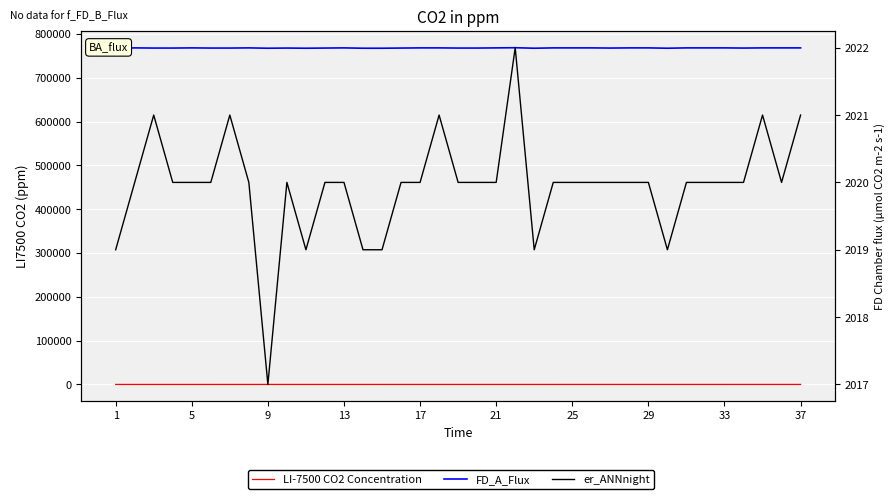

True or false: er_ANNnight and FD_A_Flux intersect in this chart.

False